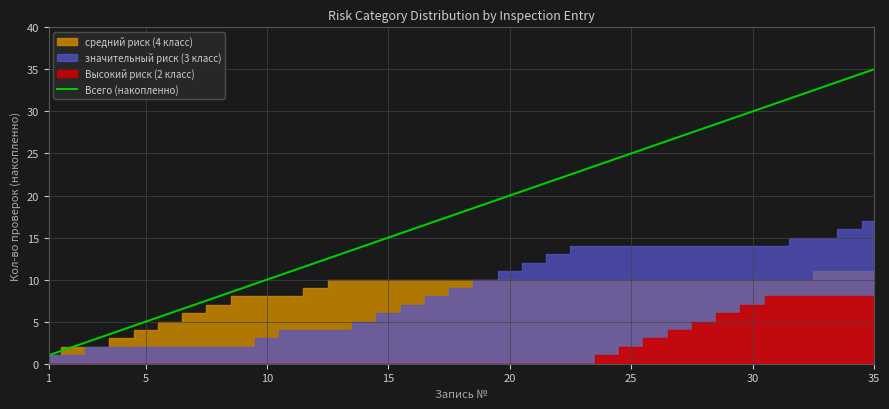

Reading right to left, list all the values displayed in this chart.

35	34	33	32	31	30	29	28	27	26	25	24	23	22	21	20	19	18	17	16	15	14	13	12	11	10	9	8	7	6	5	4	3	2	1